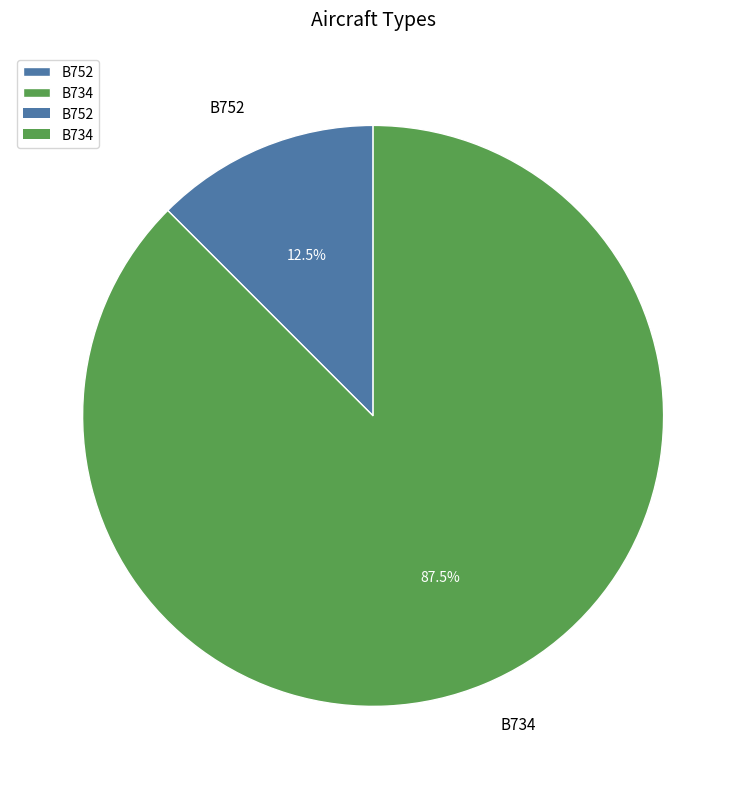

Count the number of slices in the pie.

2